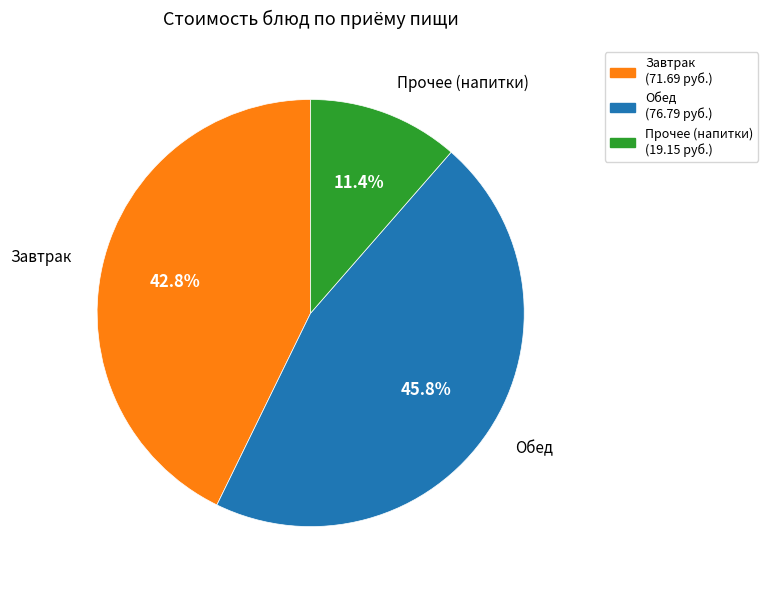

Rank the categories by value from lowest to highest.

Прочее (напитки) (19.15 руб.), Завтрак (71.69 руб.), Обед (76.79 руб.)